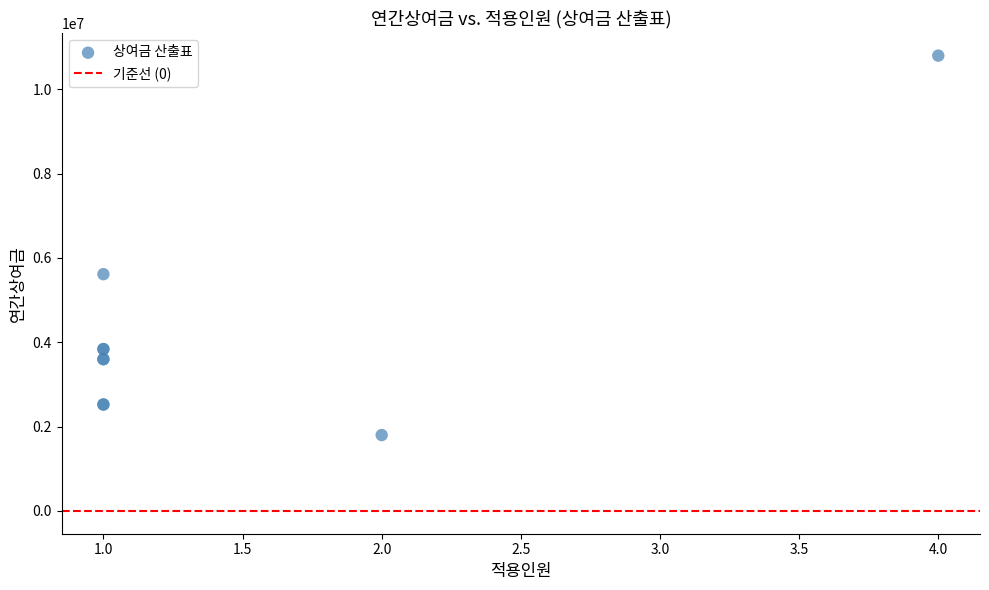

What Y value in the scatter plot is closest to 6299678?

5615830